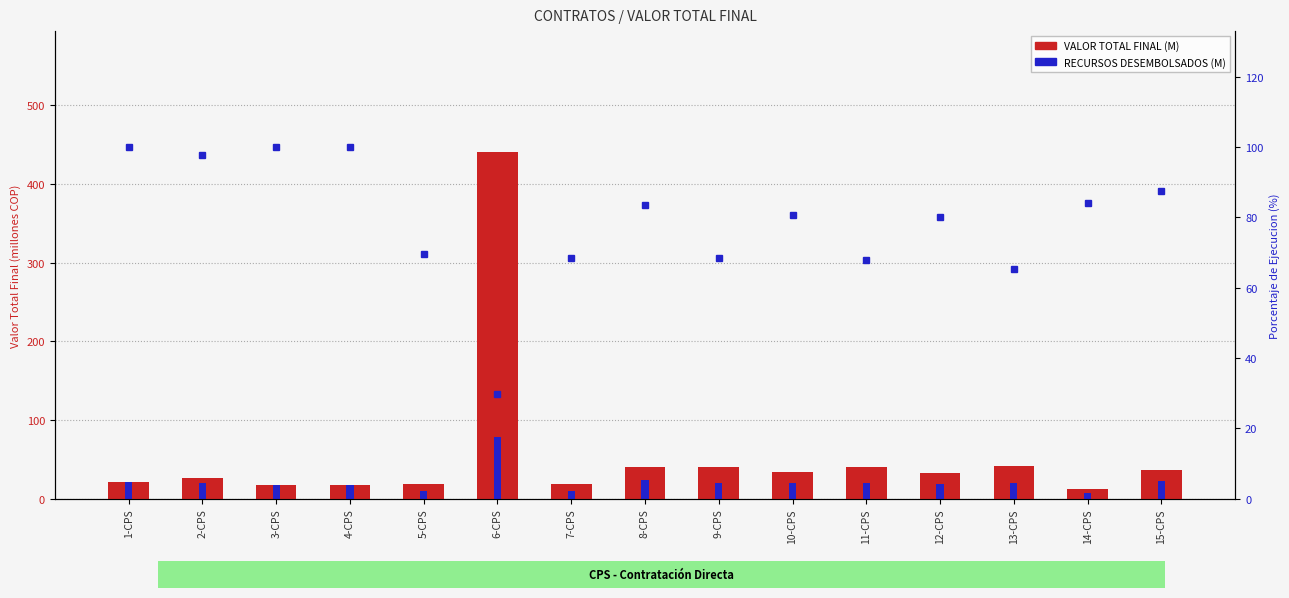

Where is VALOR TOTAL FINAL (M) nearest to the value 226?

13-CPS